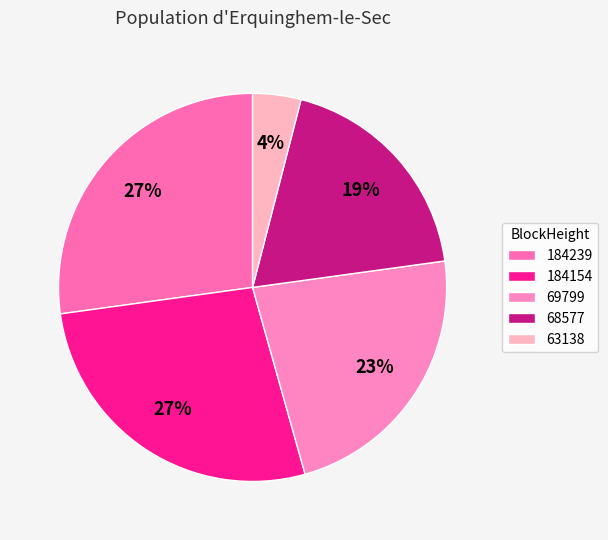

What percentage is the 69799 slice, to the nearest percent?

23%